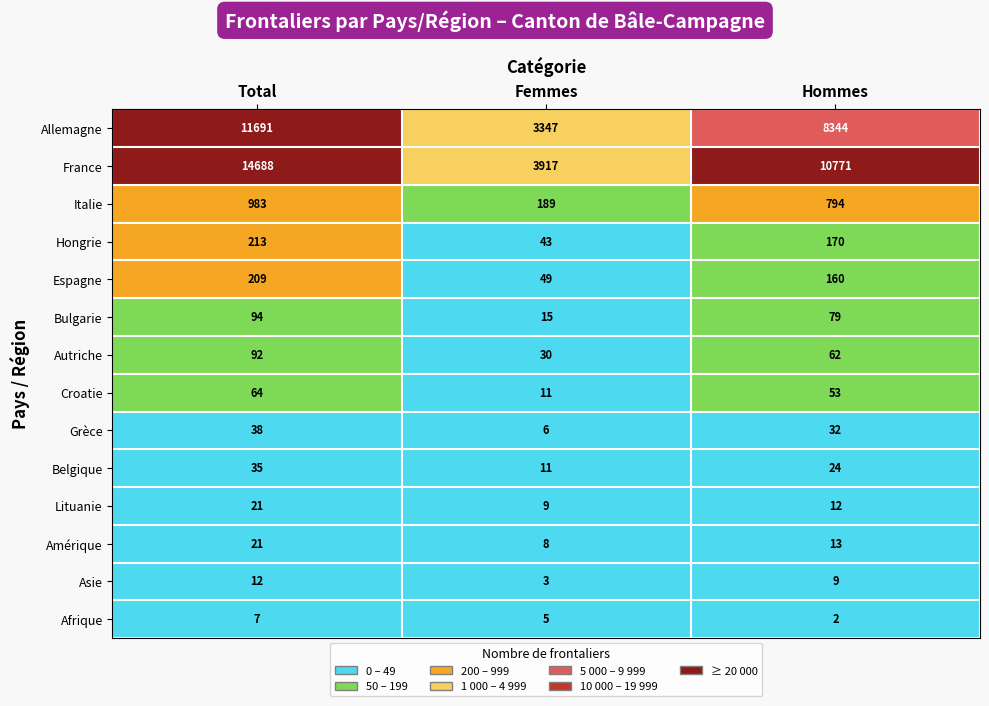

How many Hongrie values are between 43 and 213?

3